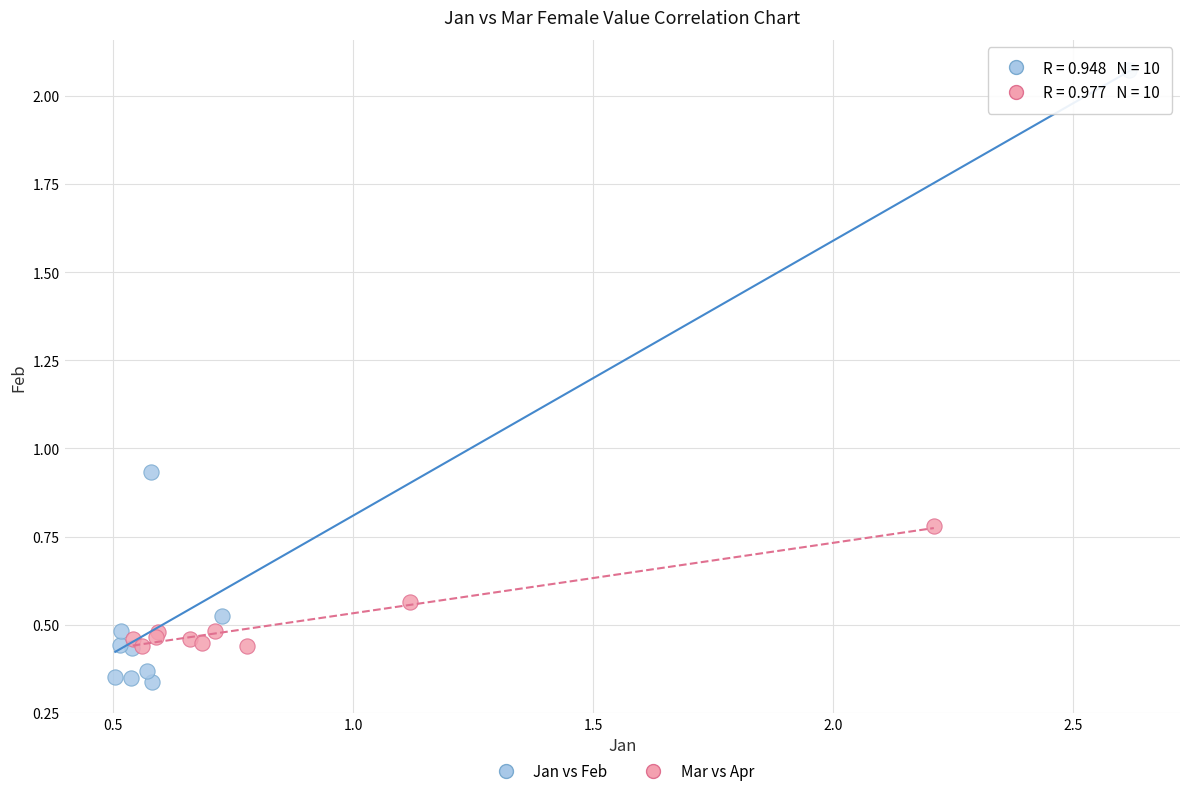

Which series reaches the maximum Y coordinate?

Jan vs Feb